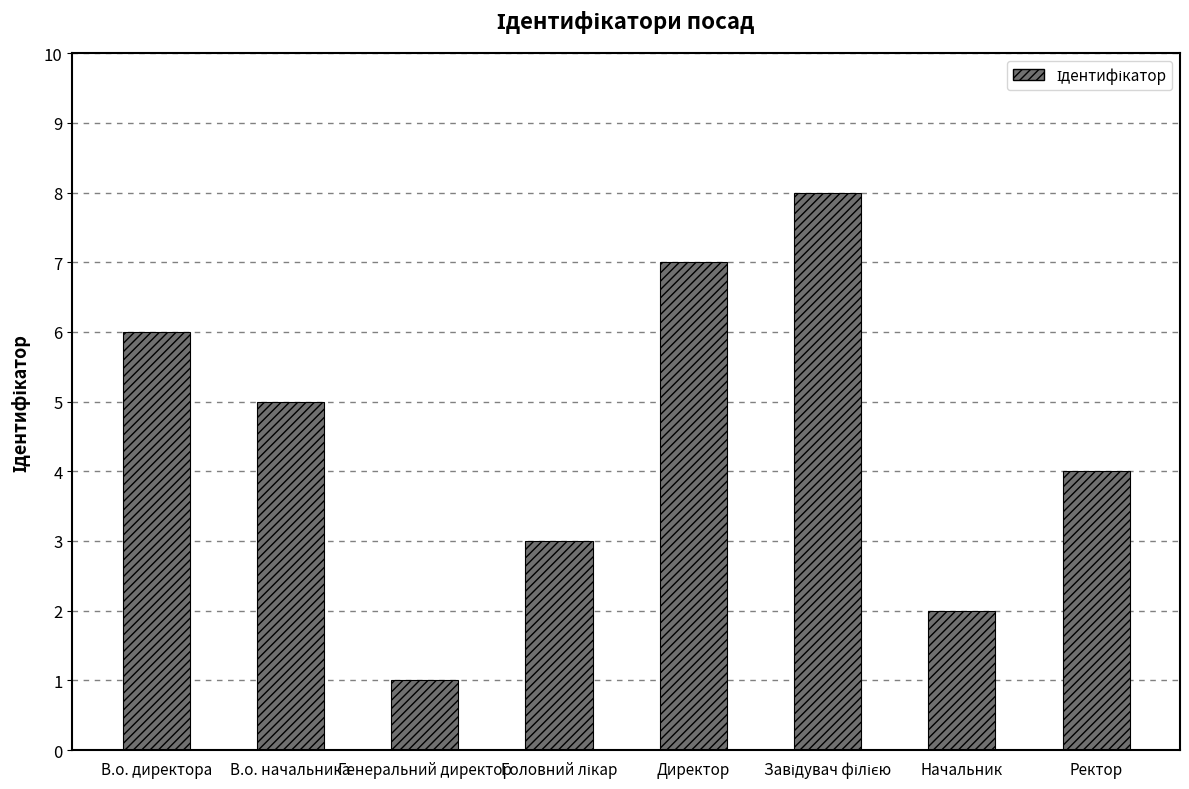

Which label corresponds to the smallest value in the chart?

Генеральний директор